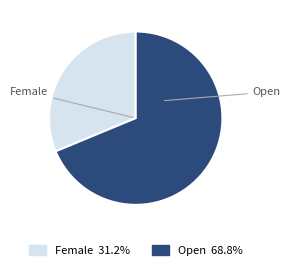

Between Female and Open, which is larger?

Open